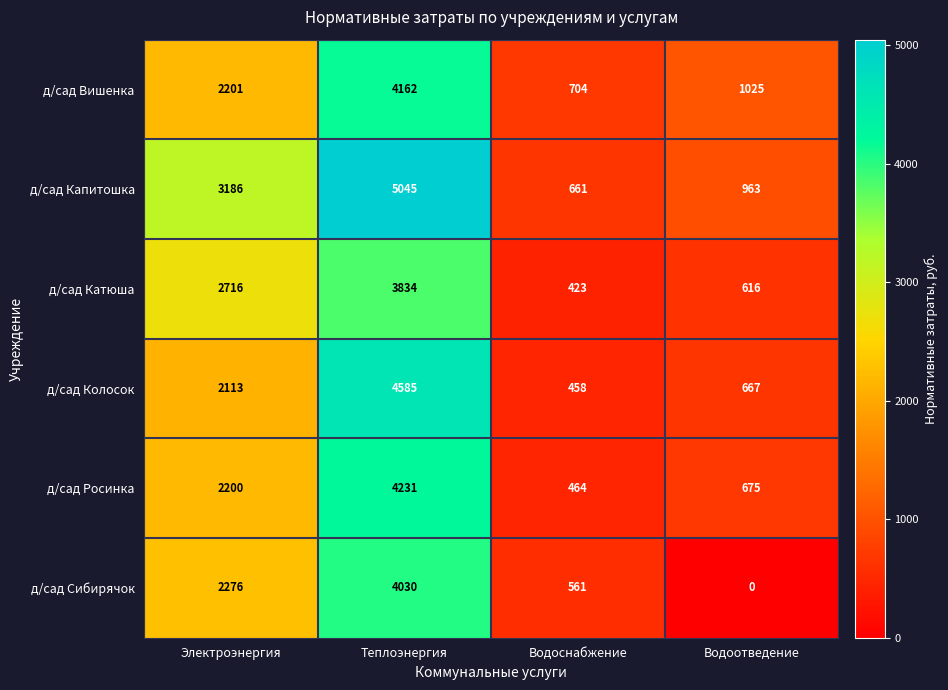

What is the sum of the д/сад Катюша values at Электроэнергия and Водоотведение?

3332